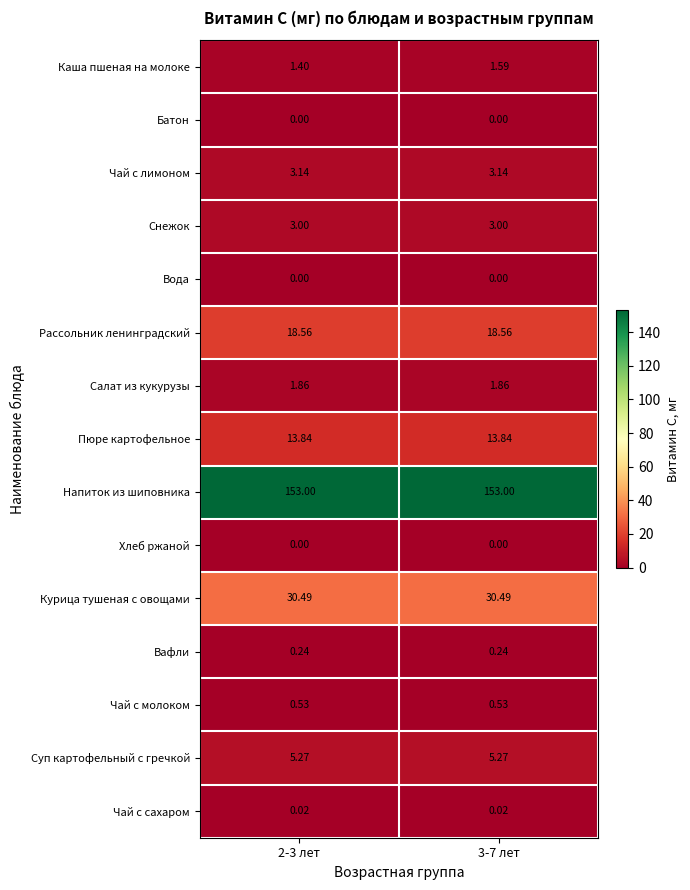

Which series changed the most between 2-3 лет and 3-7 лет?

Каша пшеная на молоке